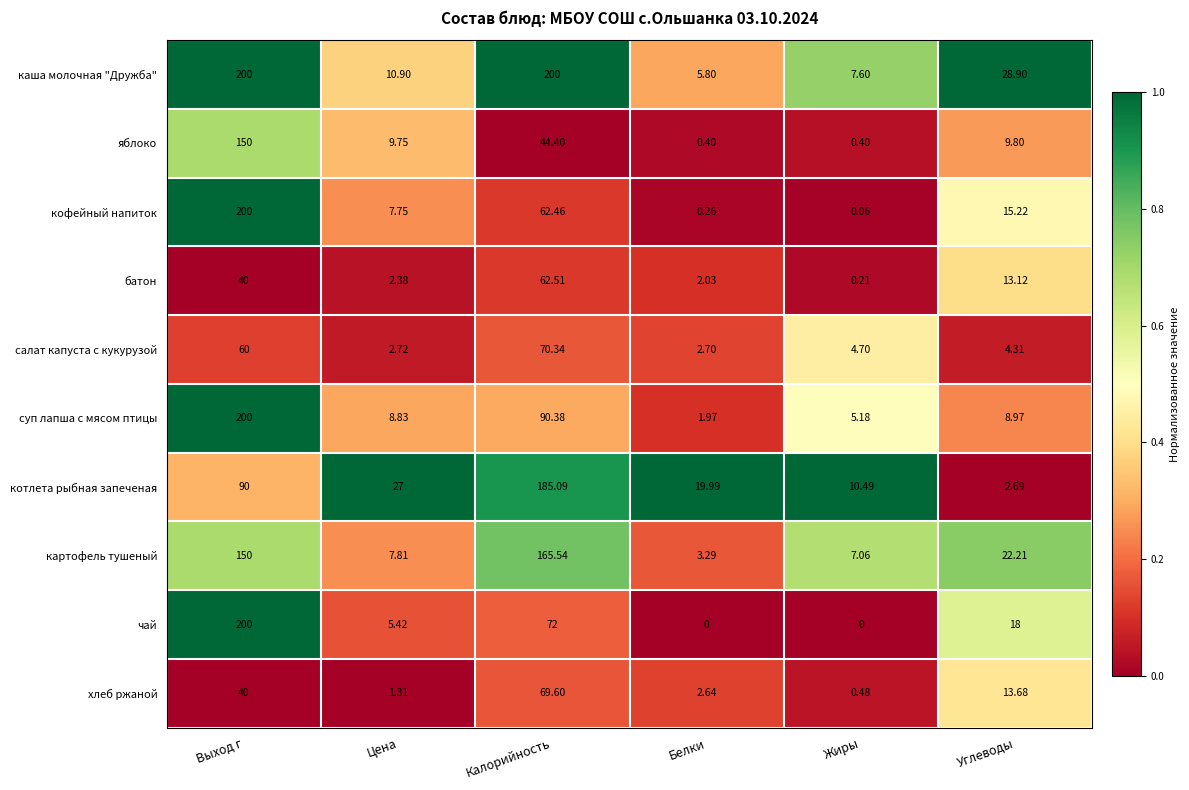

How many data points in салат капуста с кукурузой are above 4?

4